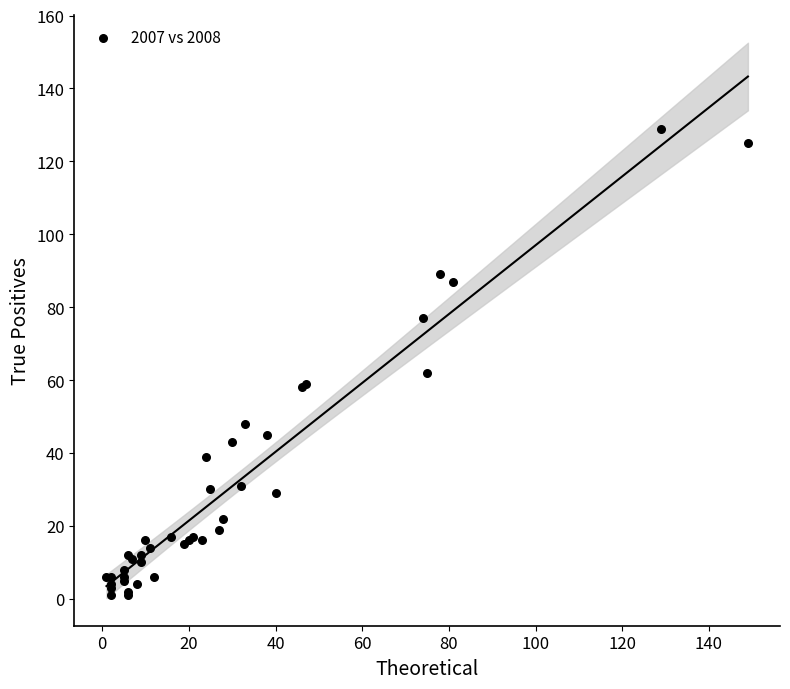

What Y value in the scatter plot is closest to 65?

62